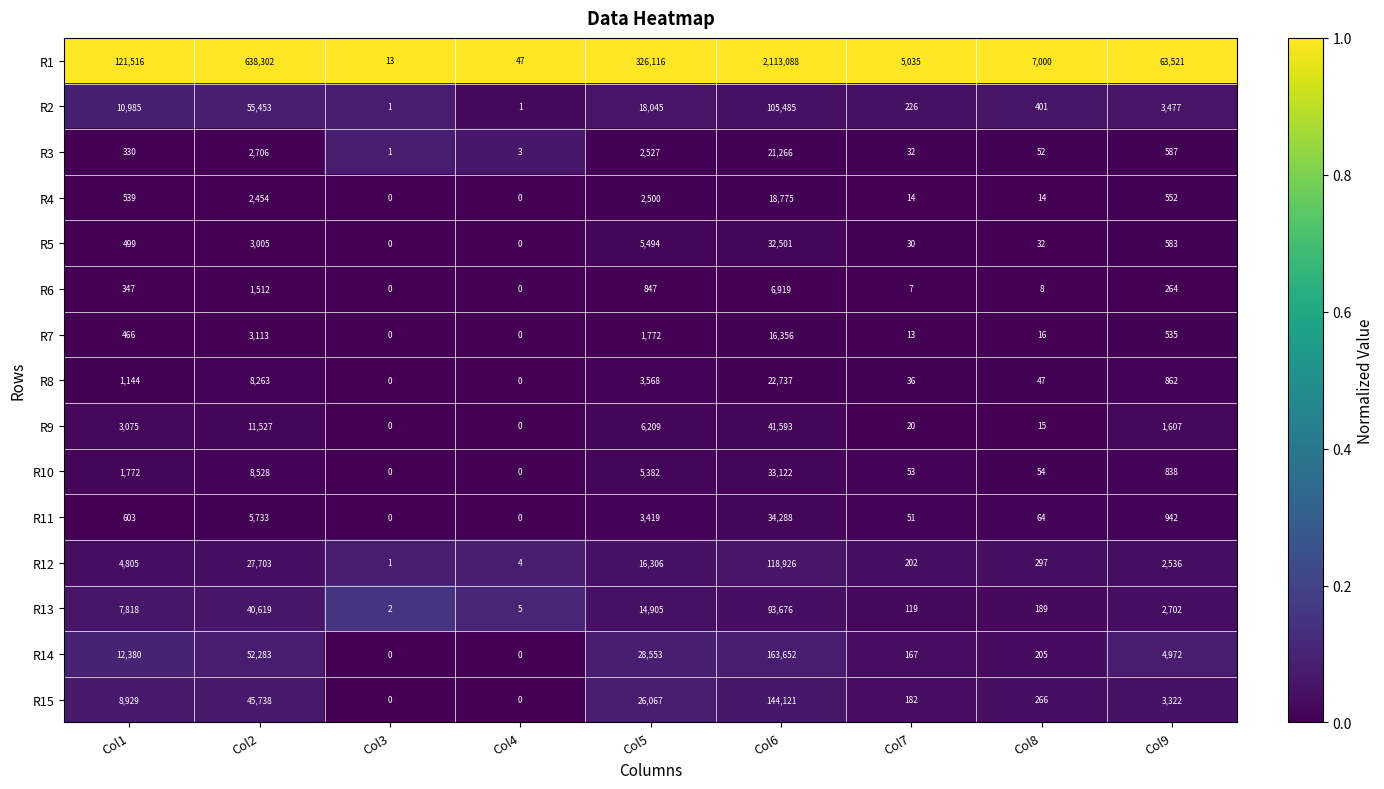

The R7 series shows 28882 at Col6. True or false?

False